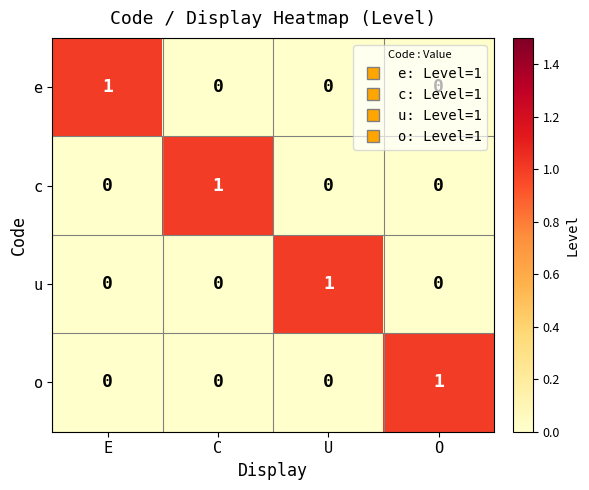

True or false: e has a value of 0 at O.

True